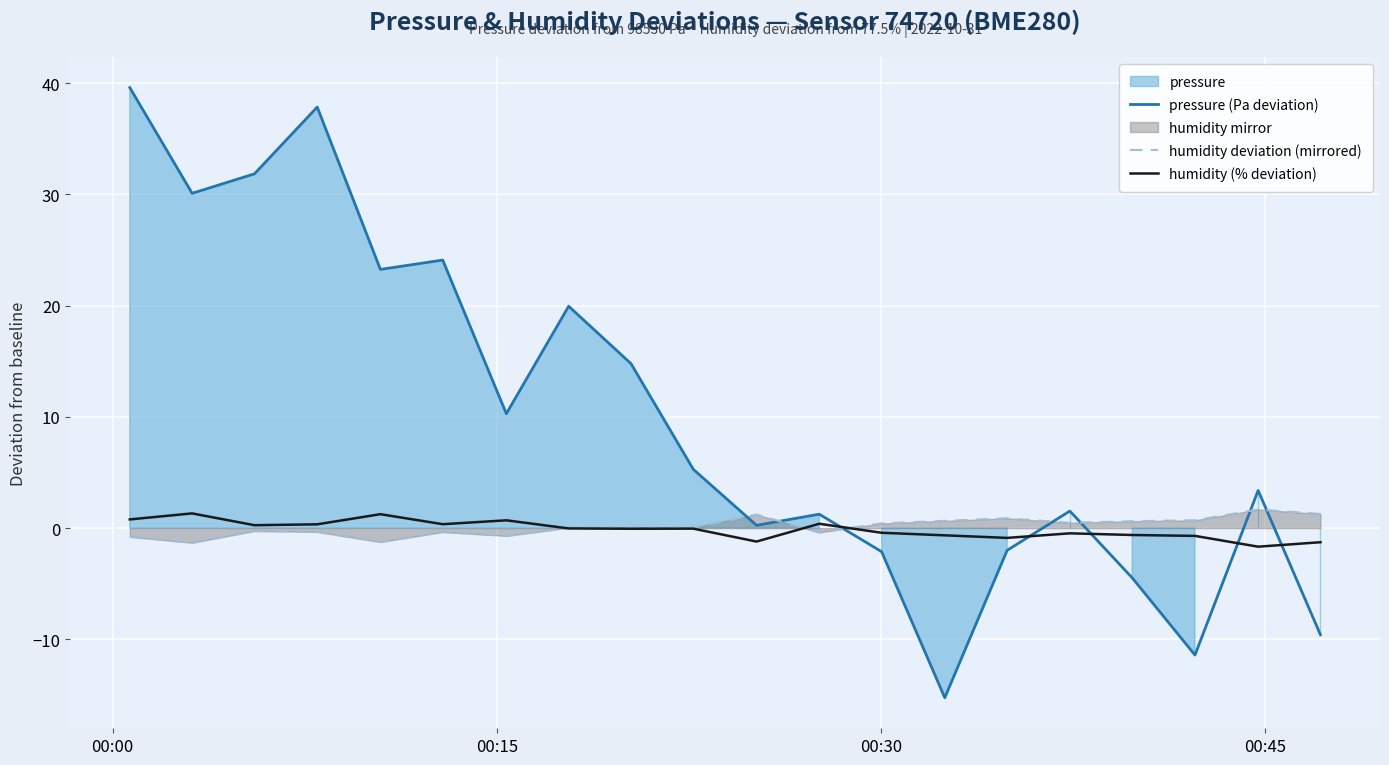

Which series has the largest total across all categories?

pressure (Pa deviation)